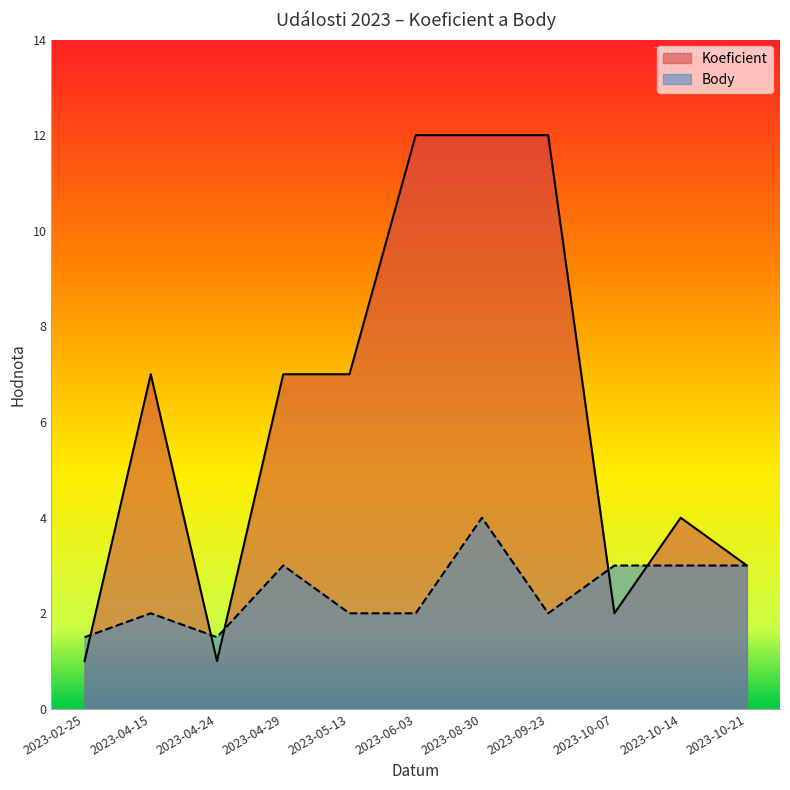

Which series has the widest spread of values?

Koeficient